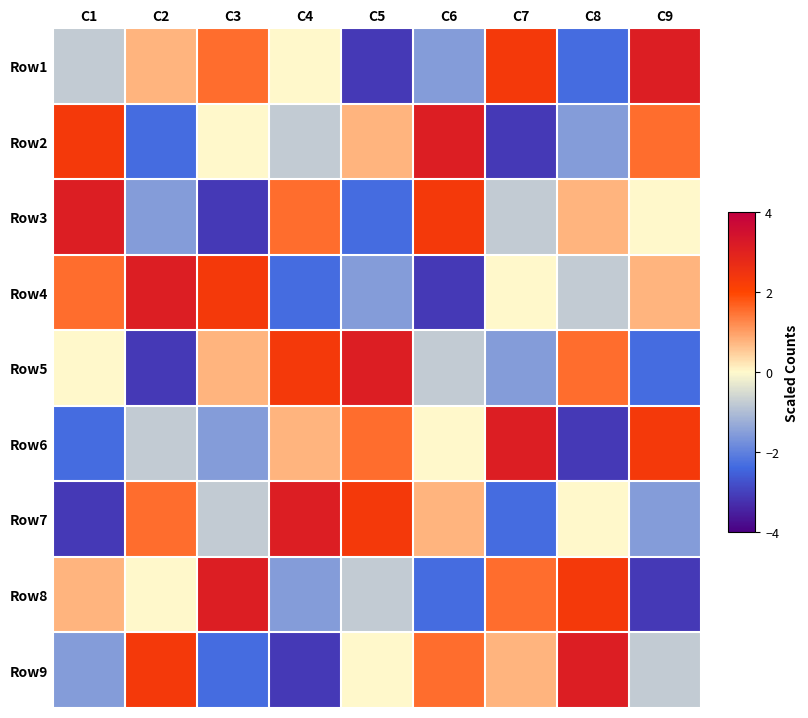

Count the number of categories in the chart.

9